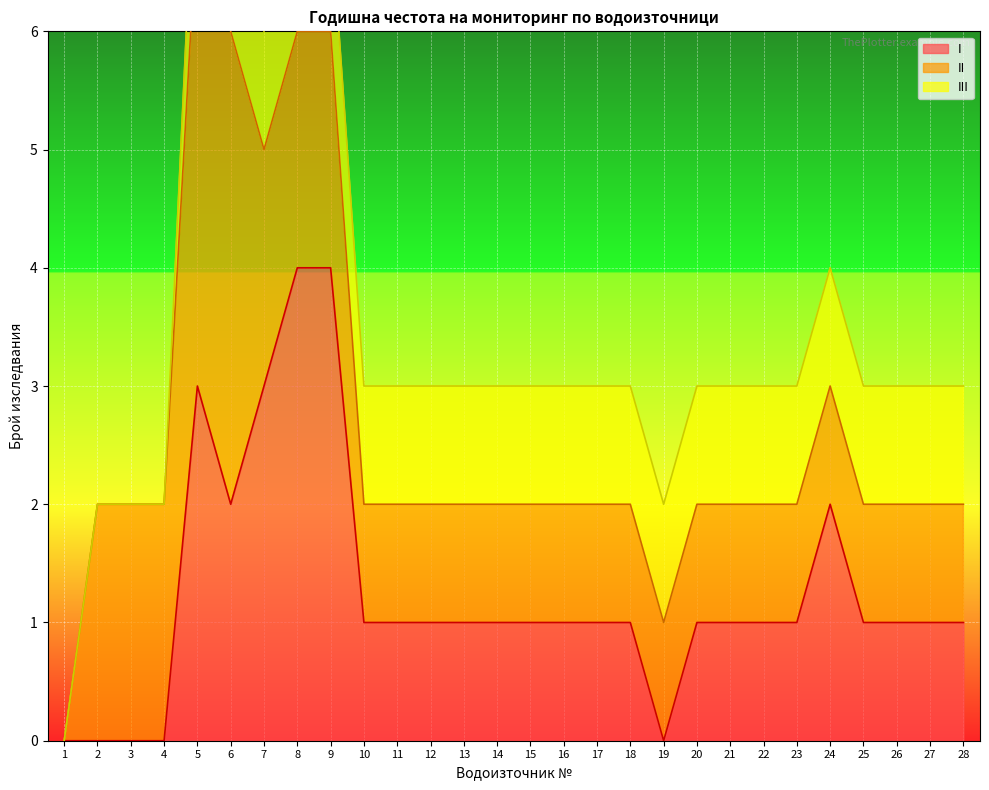

True or false: III and I cross at least once.

False